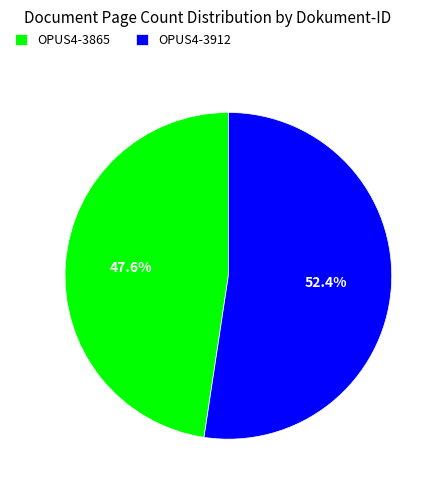

To the nearest percent, what is the combined percentage of OPUS4-3912 and OPUS4-3865?

100%